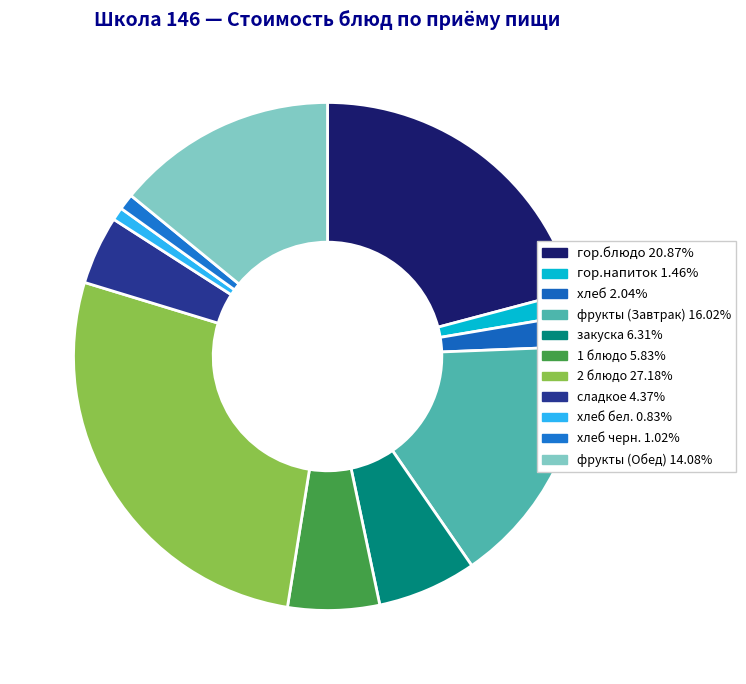

How many segments does this pie chart have?

11